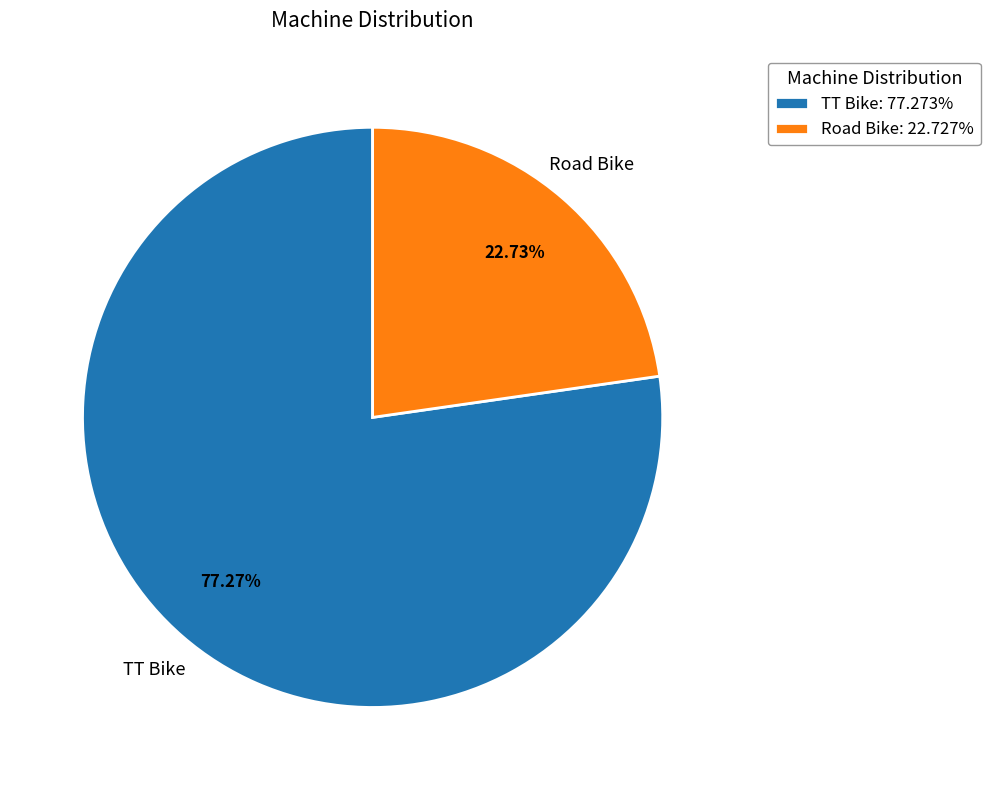

Combined, do TT Bike: 77.273% and Road Bike: 22.727% account for over 50%?

Yes